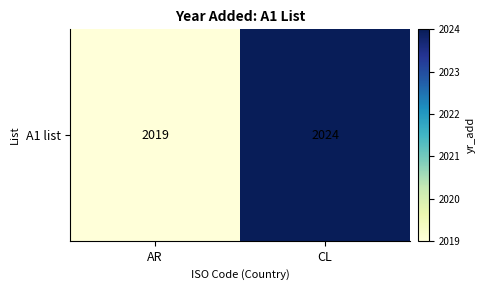

True or false: the data shows 2019 at AR.

True